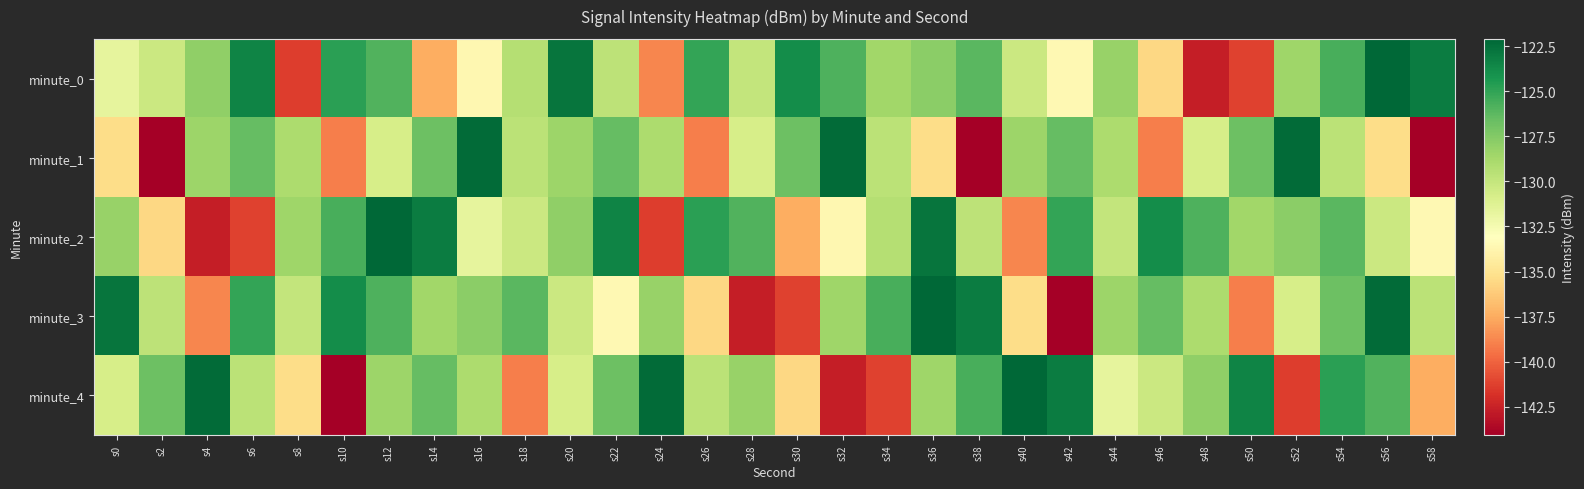

Reading right to left, extract all data points from this chart.

minute_0: s58=-123.0	s56=-122.1	s54=-125.7	s52=-128.5	s50=-141.2	s48=-142.6	s46=-135.6	s44=-128.2	s42=-133.6	s40=-130.3	s38=-126.1	s36=-127.8	s34=-128.6	s32=-125.8	s30=-123.9	s28=-129.9	s26=-125.0	s24=-138.8	s22=-129.7	s20=-122.7	s18=-129.3	s16=-133.7	s14=-137.4	s12=-125.9	s10=-124.8	s8=-141.3	s6=-123.4	s4=-127.9	s2=-130.3	s0=-131.7
minute_1: s58=-144.1	s56=-135.4	s54=-129.6	s52=-122.3	s50=-126.8	s48=-130.8	s46=-139.0	s44=-129.0	s42=-126.5	s40=-128.4	s38=-144.1	s36=-135.4	s34=-129.6	s32=-122.3	s30=-126.8	s28=-130.8	s26=-139.0	s24=-129.0	s22=-126.5	s20=-128.4	s18=-129.6	s16=-122.3	s14=-126.8	s12=-130.8	s10=-139.0	s8=-129.0	s6=-126.5	s4=-128.4	s2=-144.1	s0=-135.4
minute_2: s58=-133.6	s56=-130.3	s54=-126.1	s52=-127.8	s50=-128.6	s48=-125.8	s46=-123.9	s44=-129.9	s42=-125.0	s40=-138.8	s38=-129.7	s36=-122.7	s34=-129.3	s32=-133.7	s30=-137.4	s28=-125.9	s26=-124.8	s24=-141.3	s22=-123.4	s20=-127.9	s18=-130.3	s16=-131.7	s14=-123.0	s12=-122.1	s10=-125.7	s8=-128.5	s6=-141.2	s4=-142.6	s2=-135.6	s0=-128.2
minute_3: s58=-129.6	s56=-122.3	s54=-126.8	s52=-130.8	s50=-139.0	s48=-129.0	s46=-126.5	s44=-128.4	s42=-144.1	s40=-135.4	s38=-123.0	s36=-122.1	s34=-125.7	s32=-128.5	s30=-141.2	s28=-142.6	s26=-135.6	s24=-128.2	s22=-133.6	s20=-130.3	s18=-126.1	s16=-127.8	s14=-128.6	s12=-125.8	s10=-123.9	s8=-129.9	s6=-125.0	s4=-138.8	s2=-129.7	s0=-122.7
minute_4: s58=-137.4	s56=-125.9	s54=-124.8	s52=-141.3	s50=-123.4	s48=-127.9	s46=-130.3	s44=-131.7	s42=-123.0	s40=-122.1	s38=-125.7	s36=-128.5	s34=-141.2	s32=-142.6	s30=-135.6	s28=-128.2	s26=-129.6	s24=-122.3	s22=-126.8	s20=-130.8	s18=-139.0	s16=-129.0	s14=-126.5	s12=-128.4	s10=-144.1	s8=-135.4	s6=-129.6	s4=-122.3	s2=-126.8	s0=-130.8